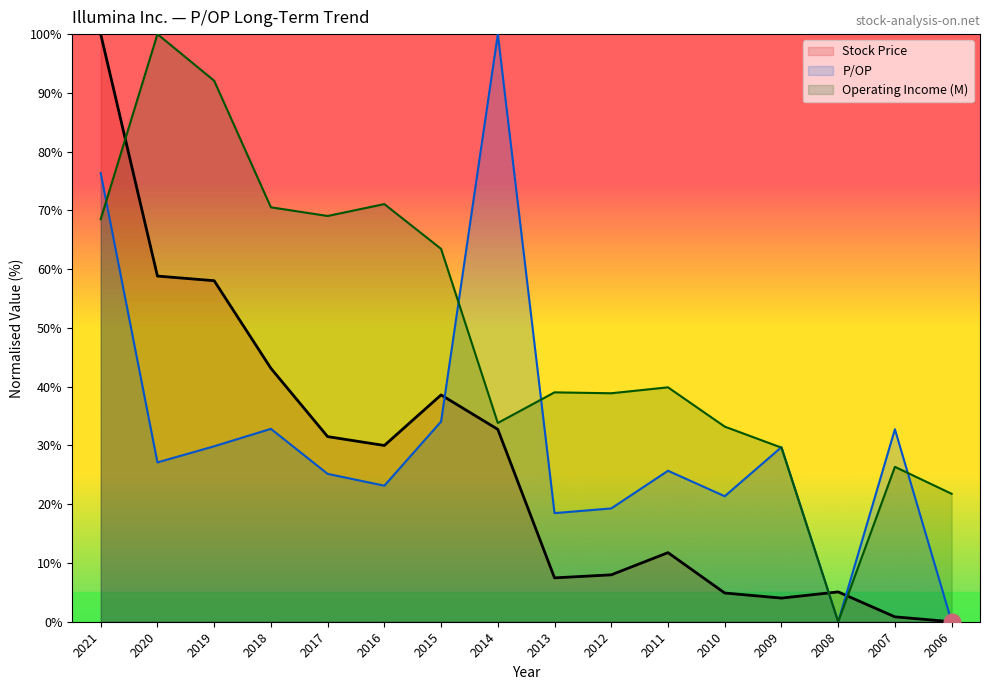

How many data points in Operating Income (M) are less than 39?

7